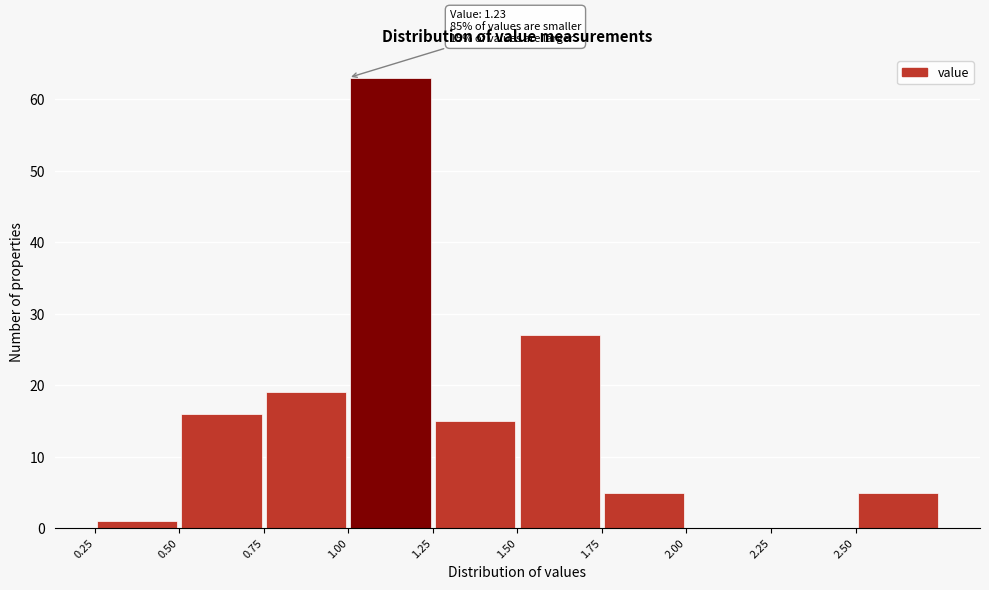

Over which range of the x-axis is the bar tallest?

1.00 to 1.25